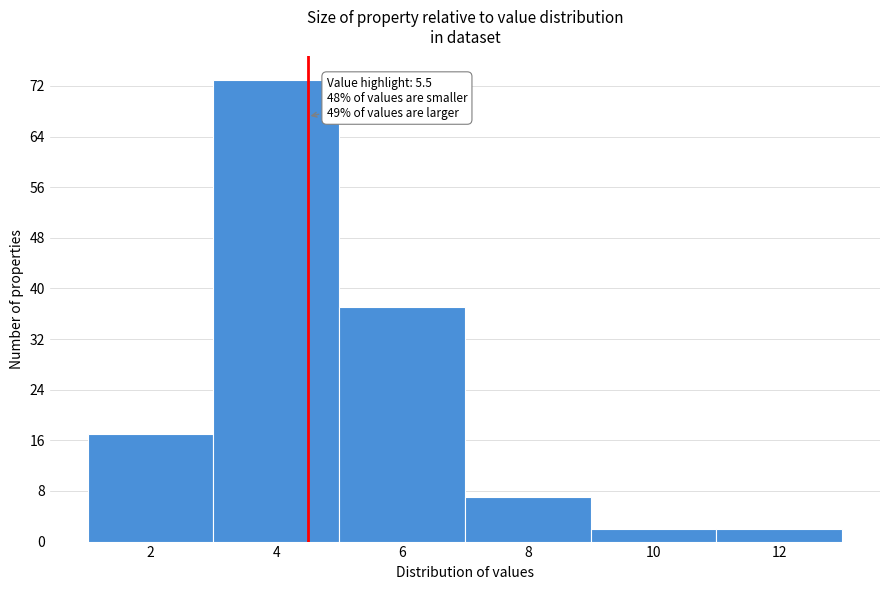

Reading left to right, what are all the values shown in this chart?

2=17	4=73	6=37	8=7	10=2	12=2